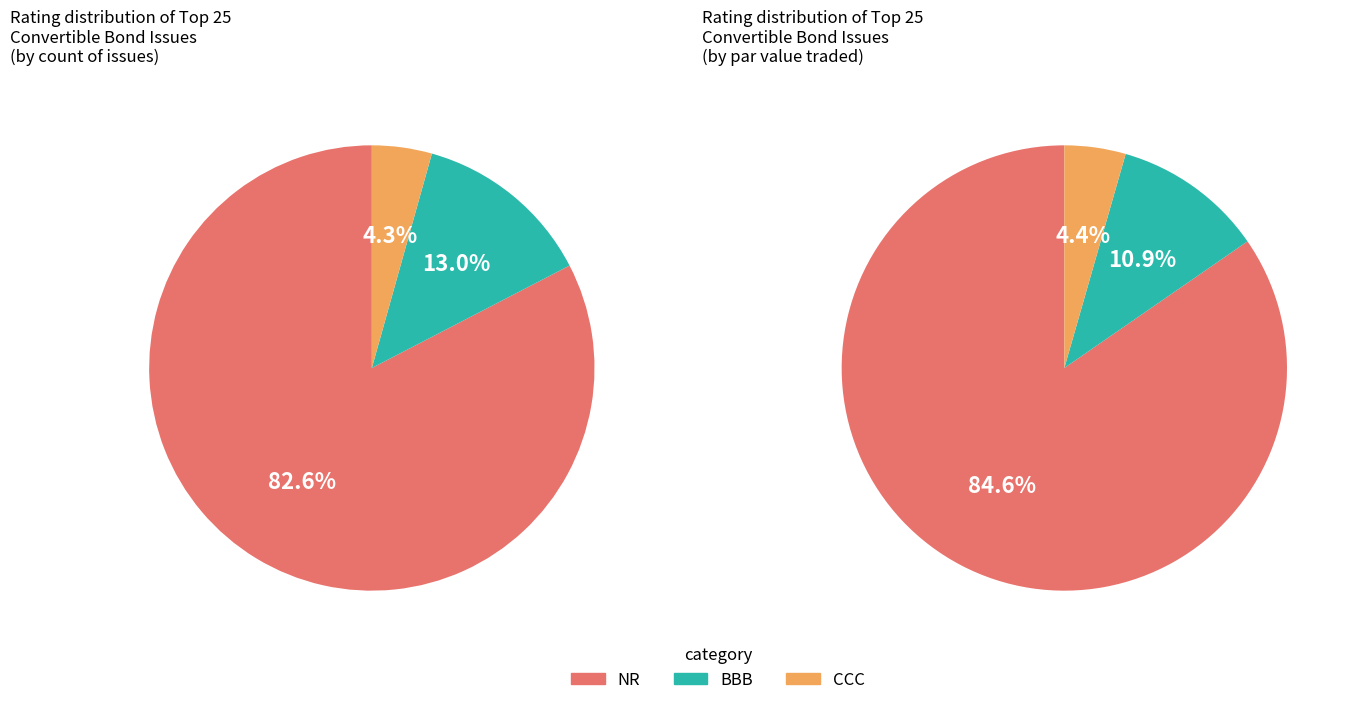

What percentage is the CCC slice, to the nearest percent?

4%